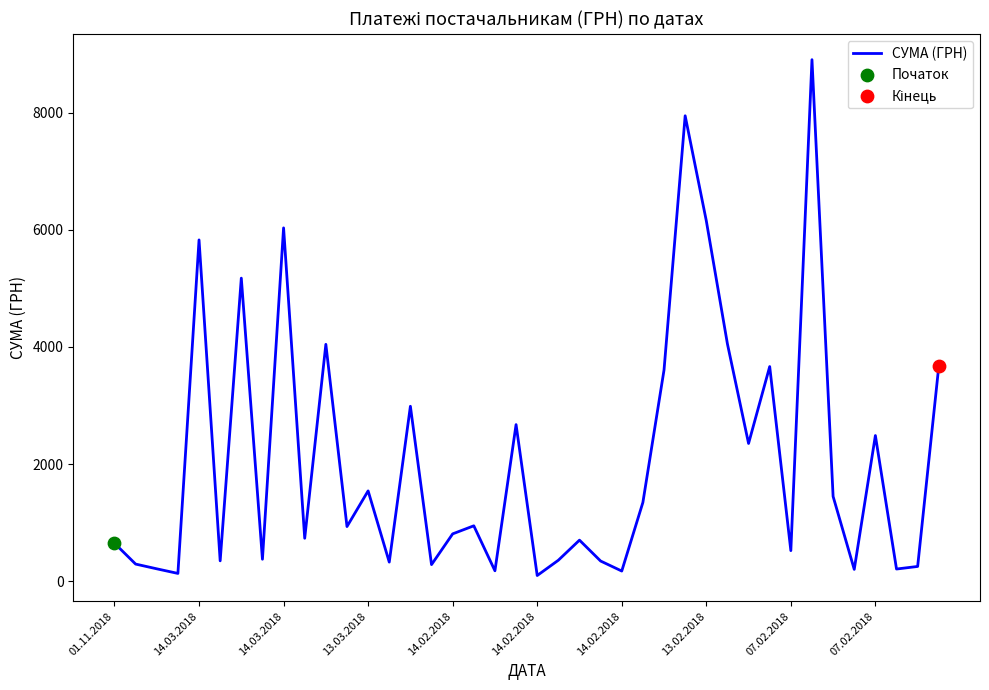

What is the greatest value displayed?

8903.7